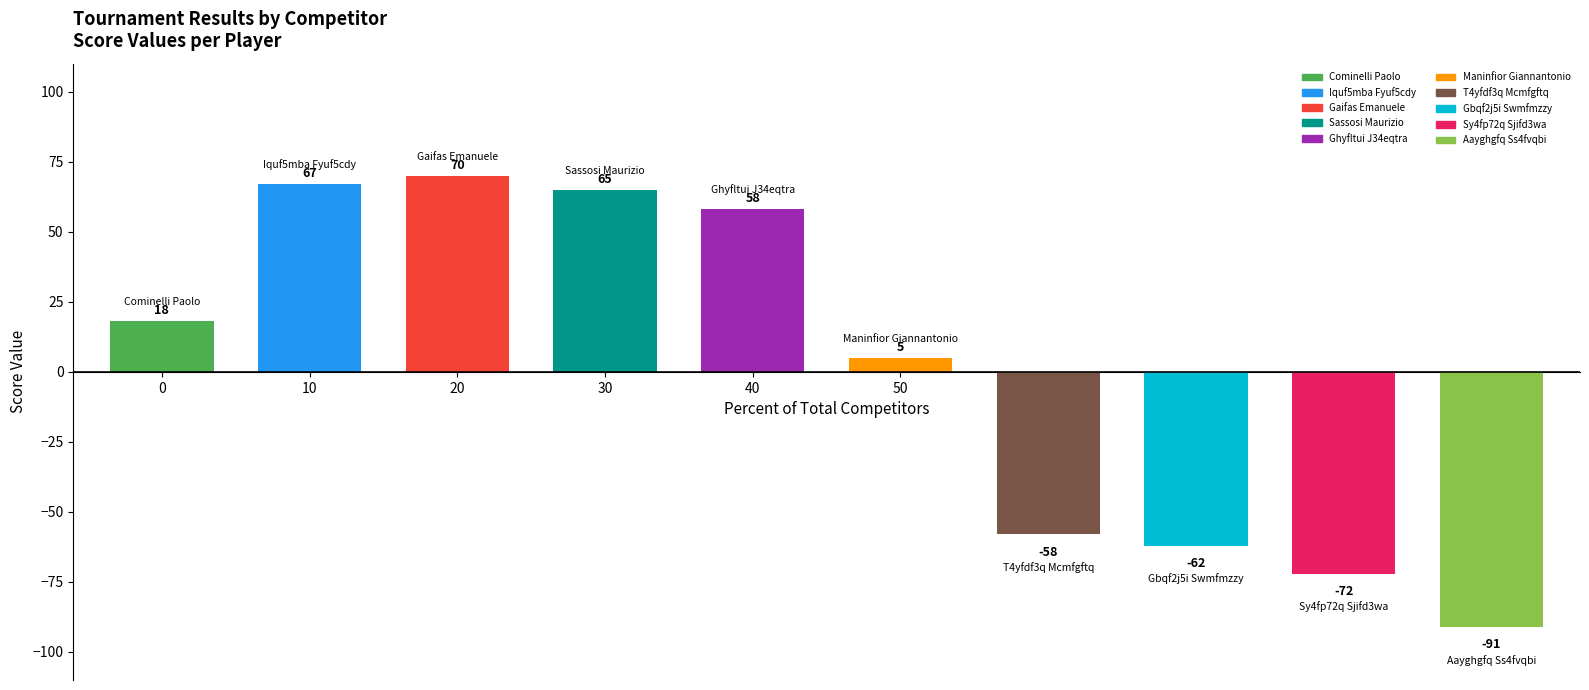

What is the label of the 2nd bar from the left?

Iquf5mba Fyuf5cdy